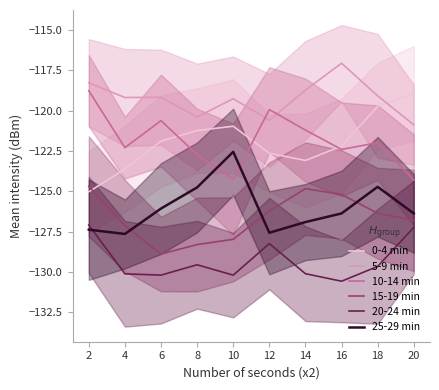

Rank the series by their maximum value, from highest to lowest.

5-9 min, 10-14 min, 0-4 min, 25-29 min, 15-19 min, 20-24 min